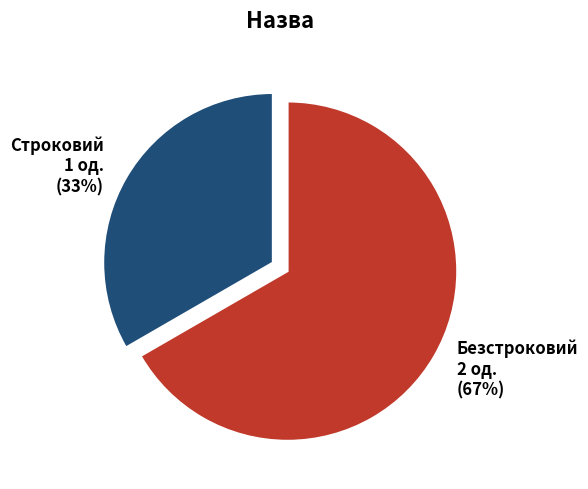

Rank the categories by value from lowest to highest.

Строковий, Безстроковий